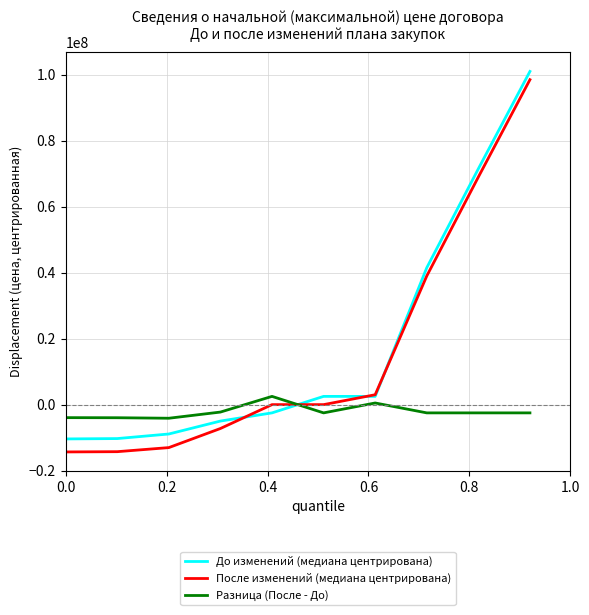

Which series has the widest spread of values?

После изменений (медиана центрирована)